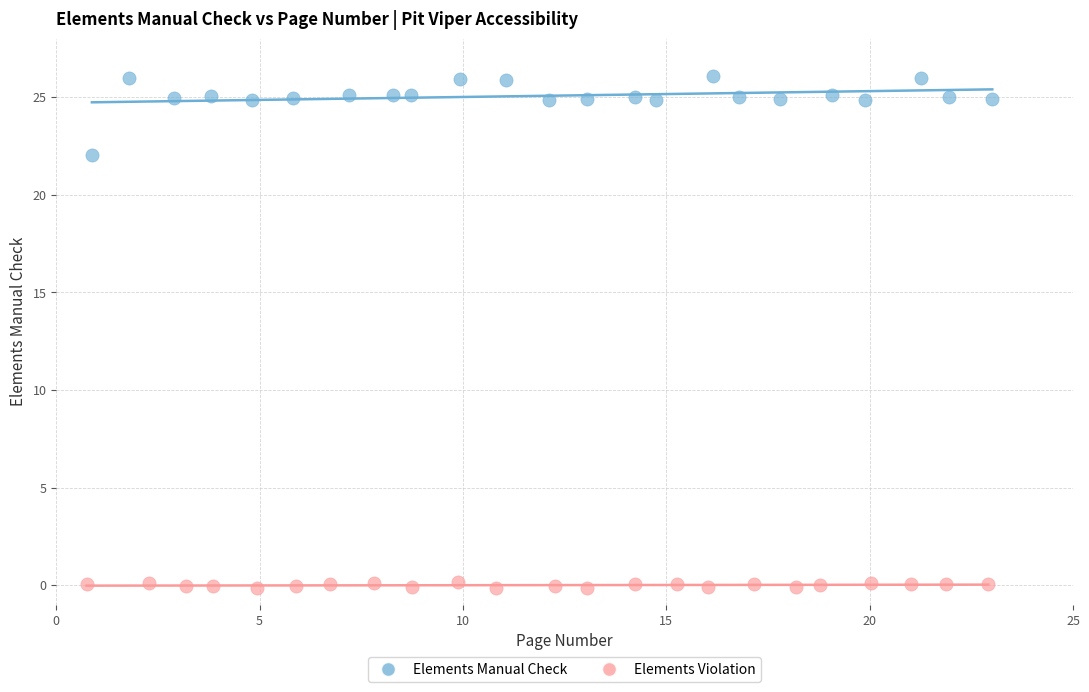

Which series contains the highest Y value?

Elements Manual Check